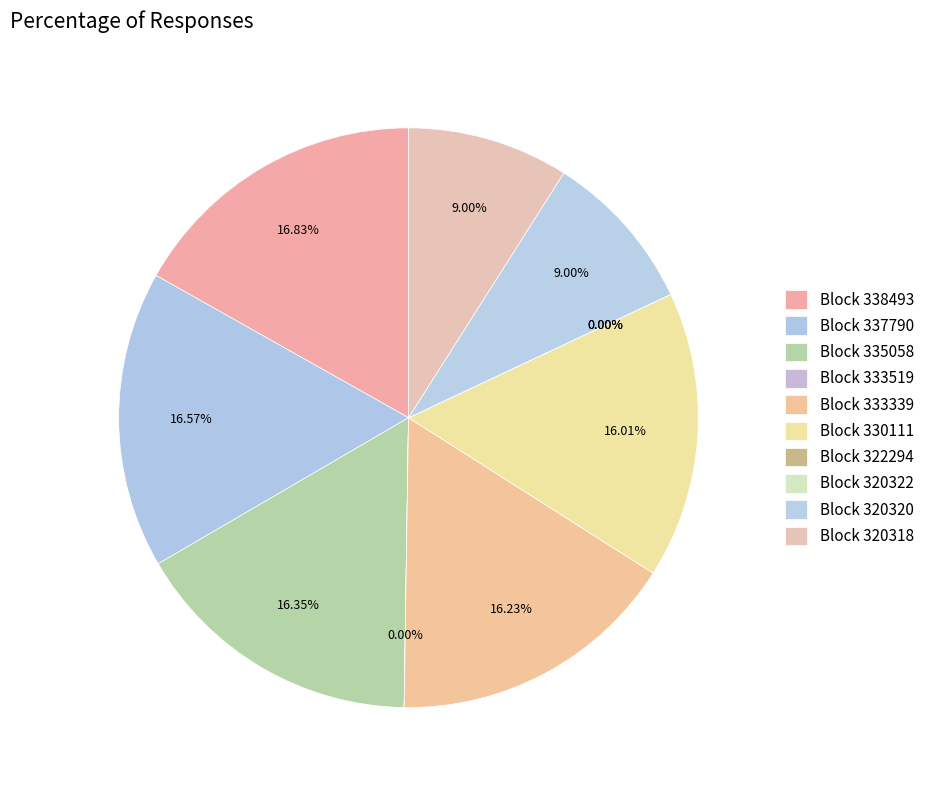

What is the smallest slice in the pie chart?

320322